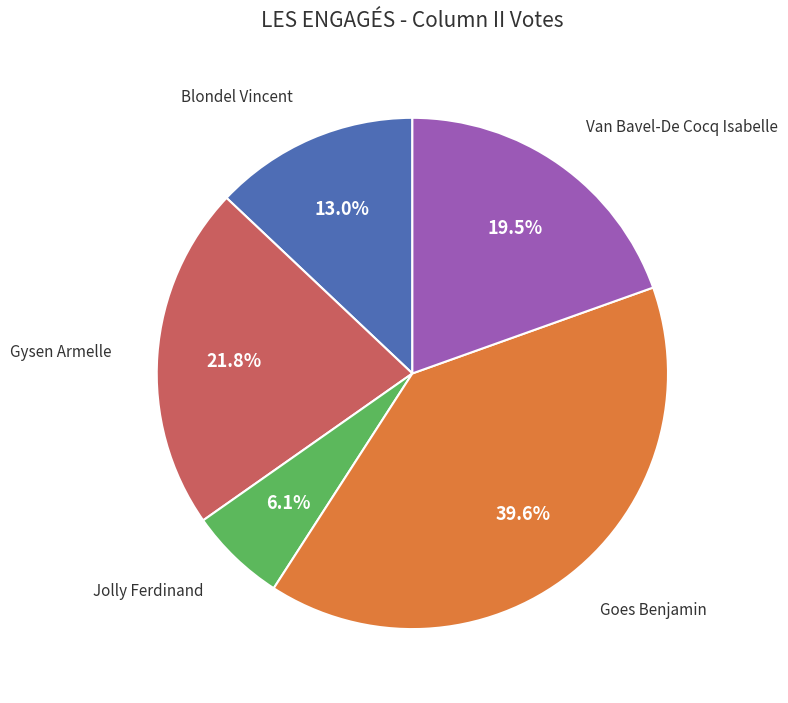

Is there any slice that represents more than half of the pie?

No